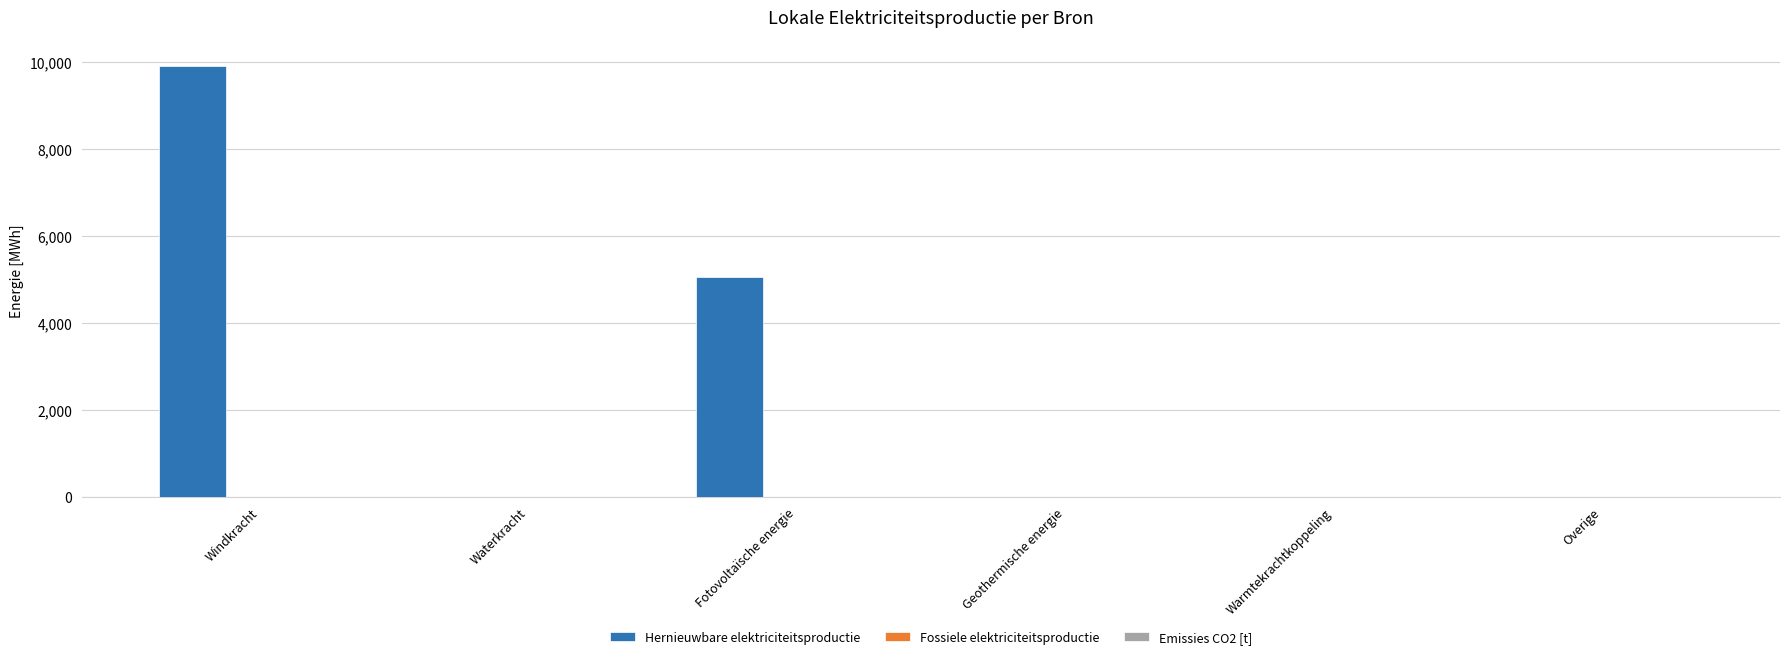

Are the bars horizontal?

No